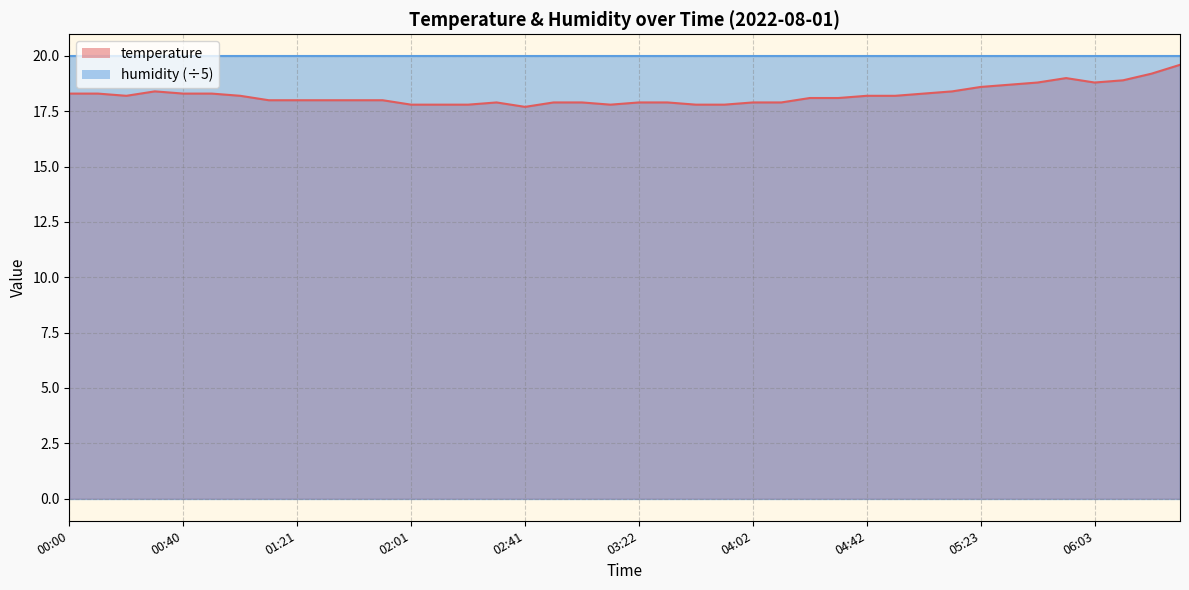

What is the label of the 26th point from the left?

04:12